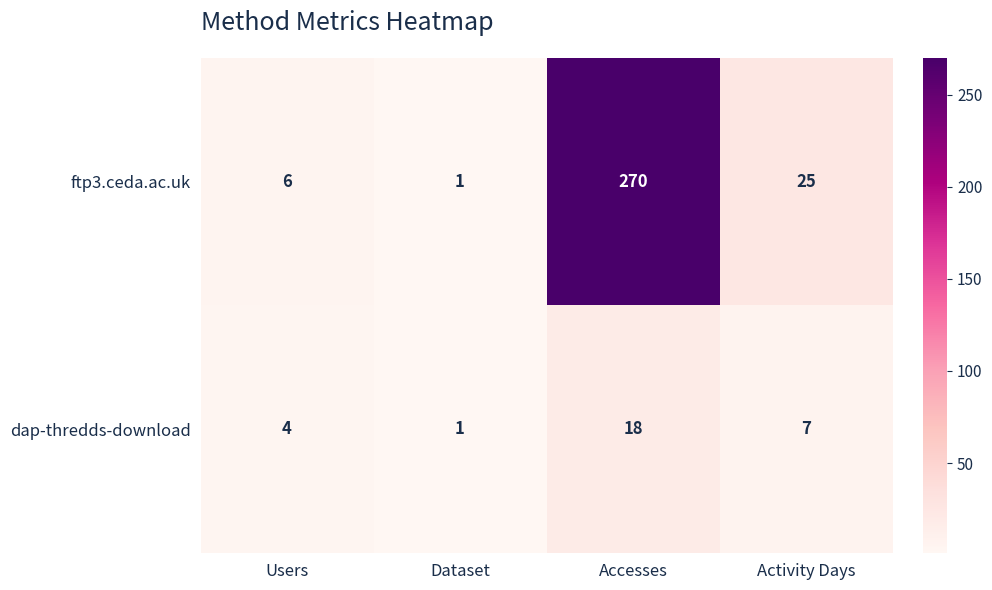

At which label is dap-thredds-download closest to 9?

Activity Days